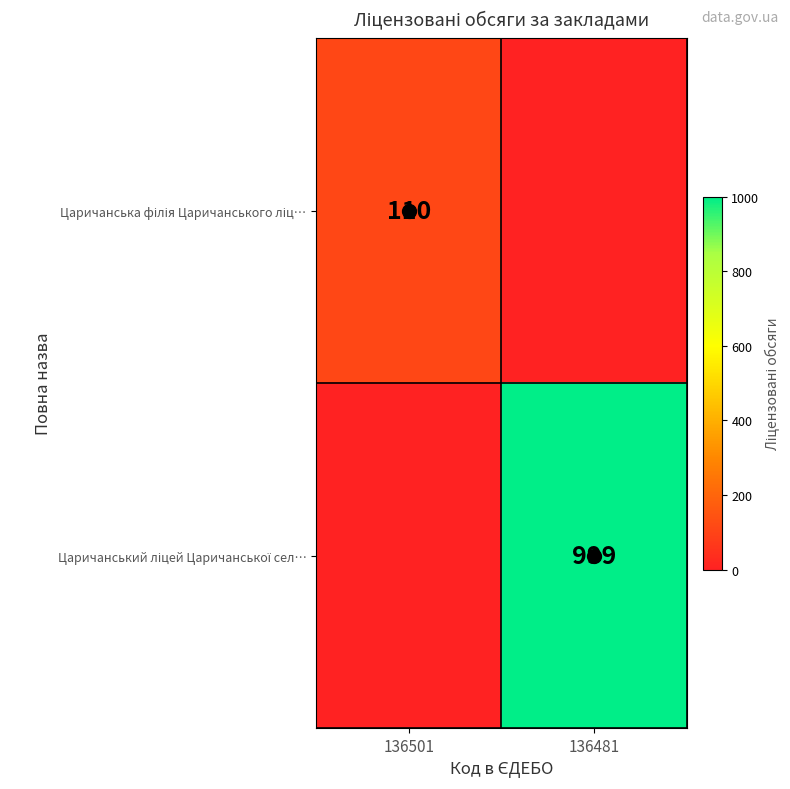

Which series has the largest total across all categories?

Царичанський ліцей Царичанської сел…